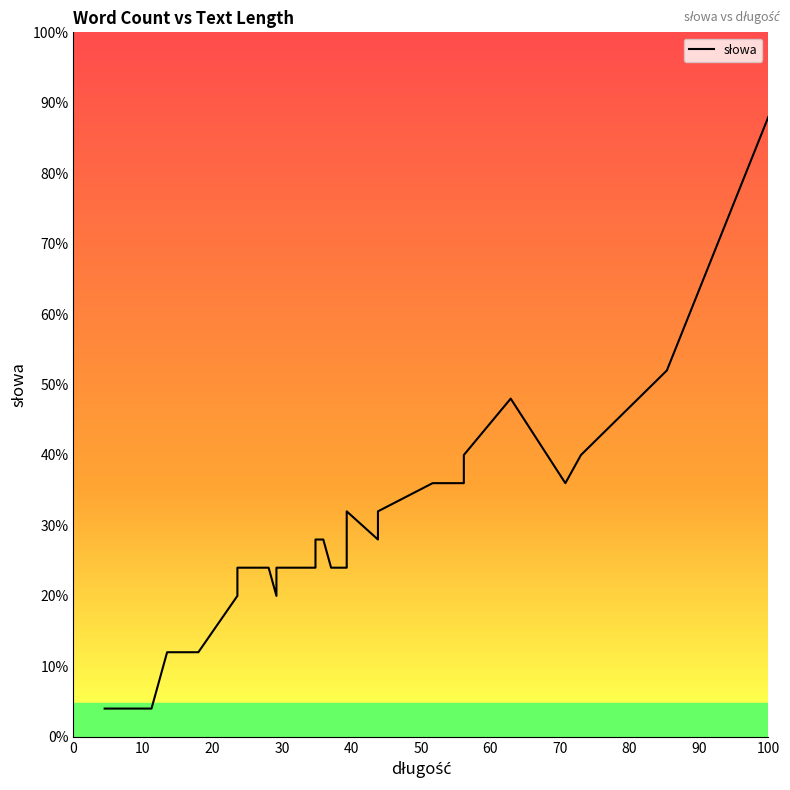

Is it true that the value at 11 is 2?

False